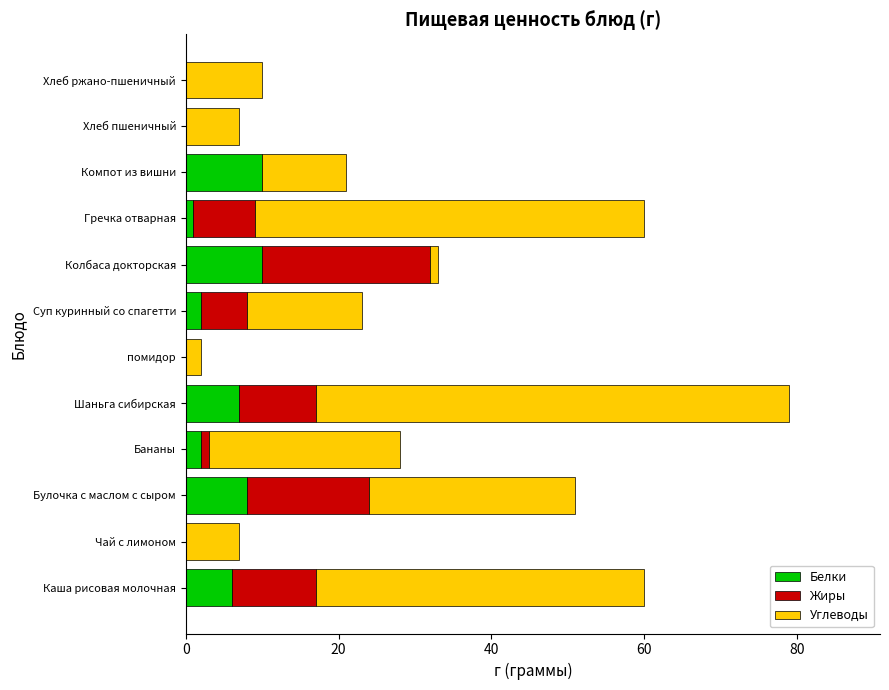

The Белки series shows 0 at Чай с лимоном. True or false?

True